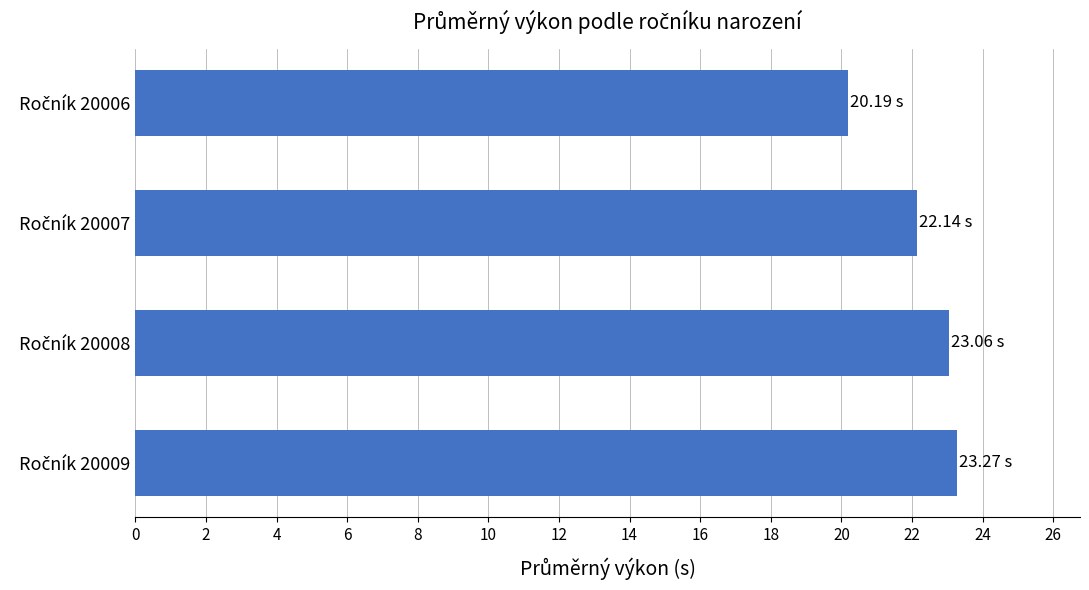

What is the average value?

22.2